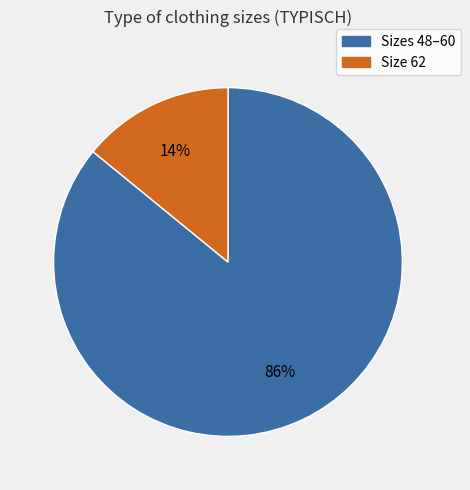

To the nearest percent, what is the average slice percentage?

50%